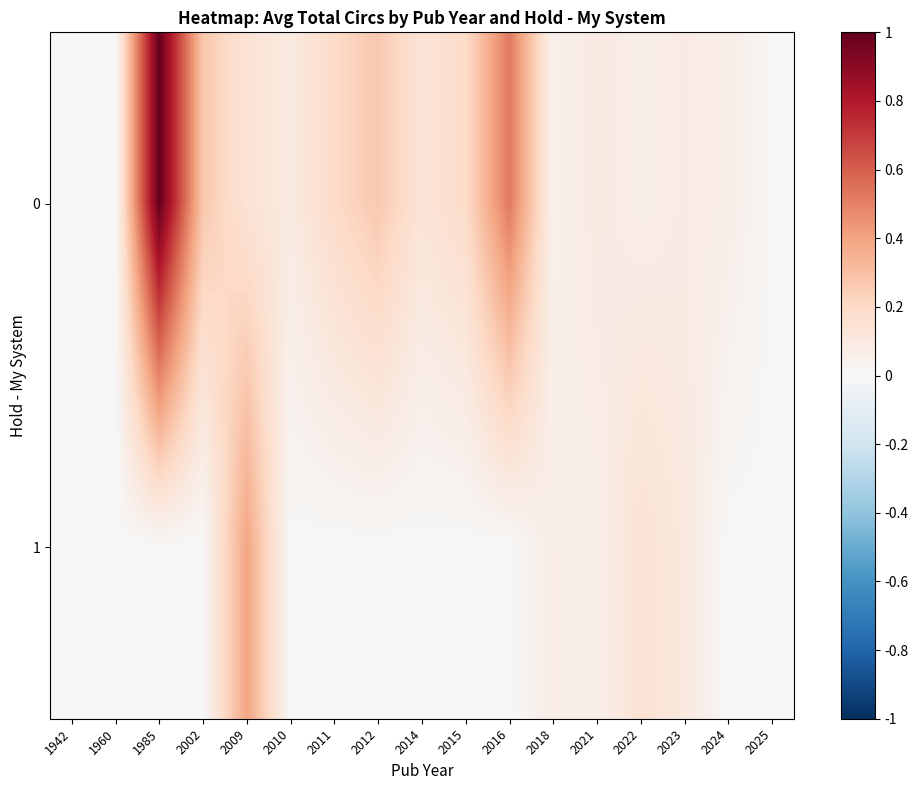

What is the total value across all series at 2016?

0.5